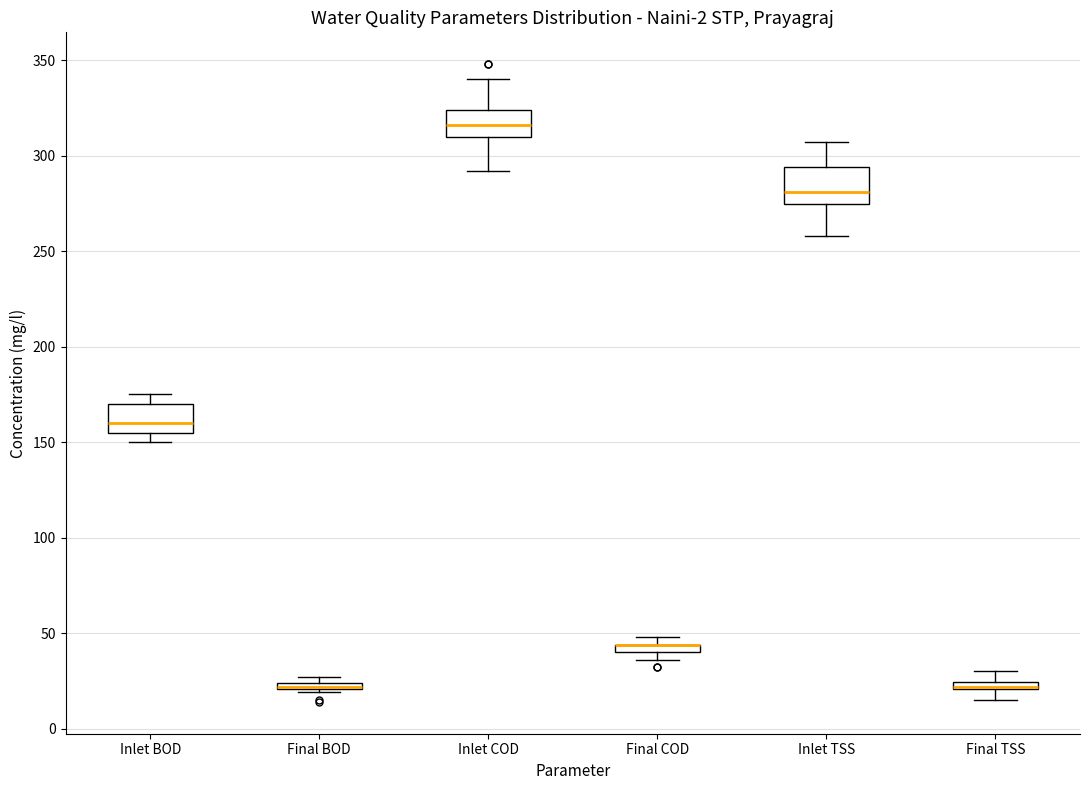

Where is the lower edge of the box for Inlet BOD on the y-axis? The values are not printed on the chart, so give them approximately, as read against the axis.

155